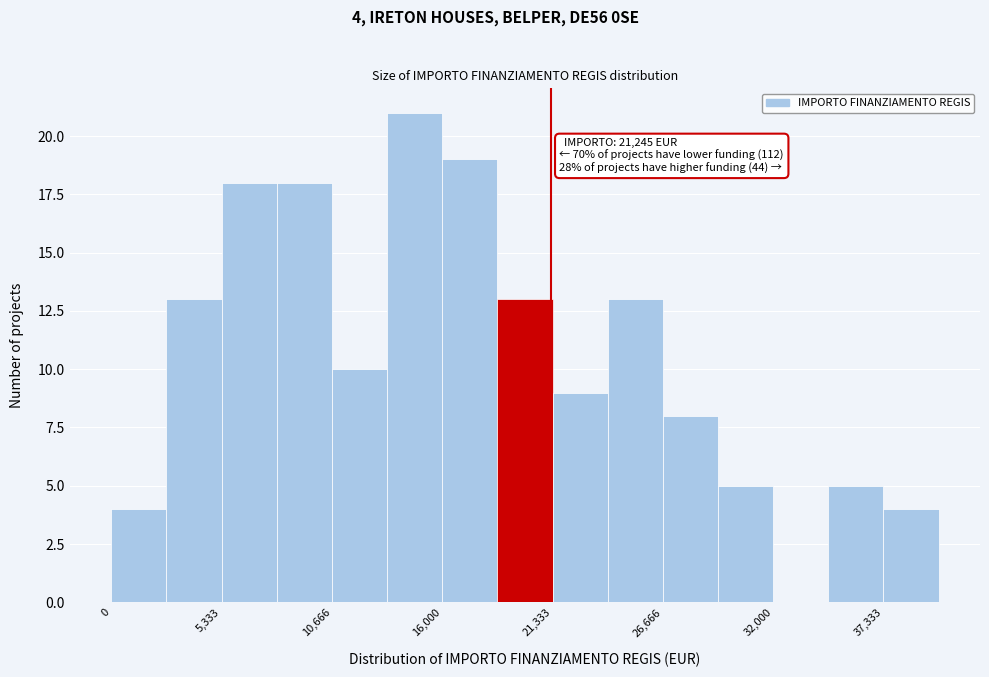

Read against the x-axis, roughly where is the centre of the tallest bar?

15000